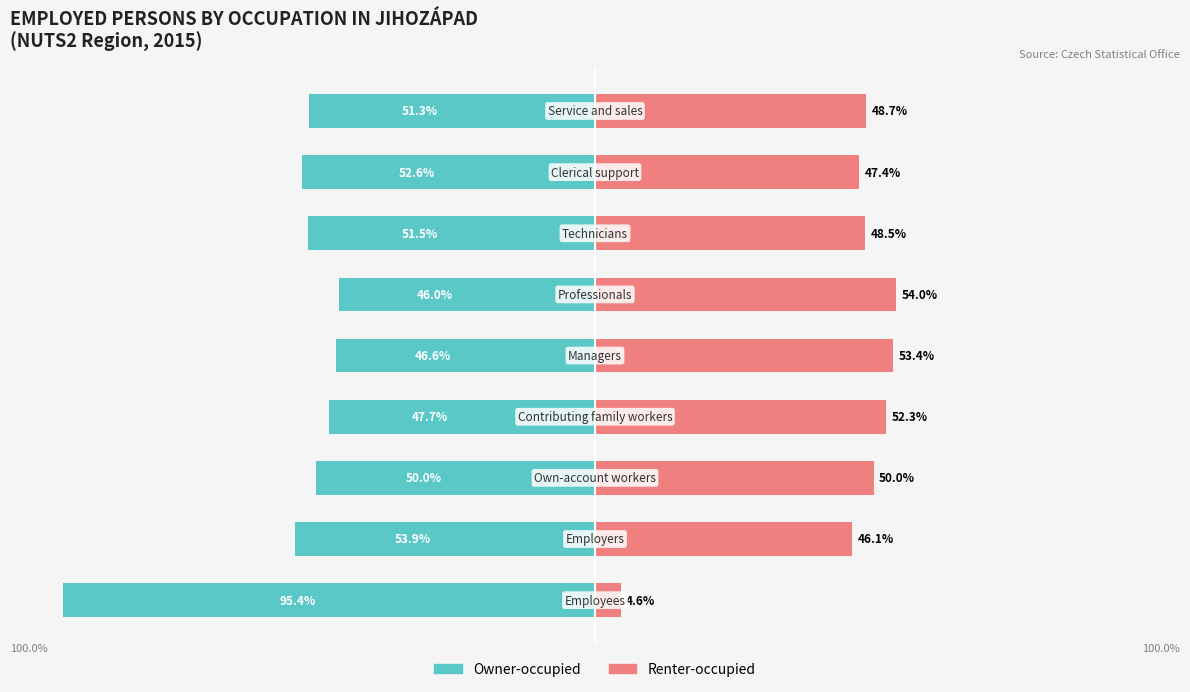

Reading left to right, what are all the values shown in this chart?

Owner-occupied: -95.4	-53.9	-50.0	-47.7	-46.6	-46.0	-51.5	-52.6	-51.3
Renter-occupied: 4.6	46.1	50.0	52.3	53.4	54.0	48.5	47.4	48.7